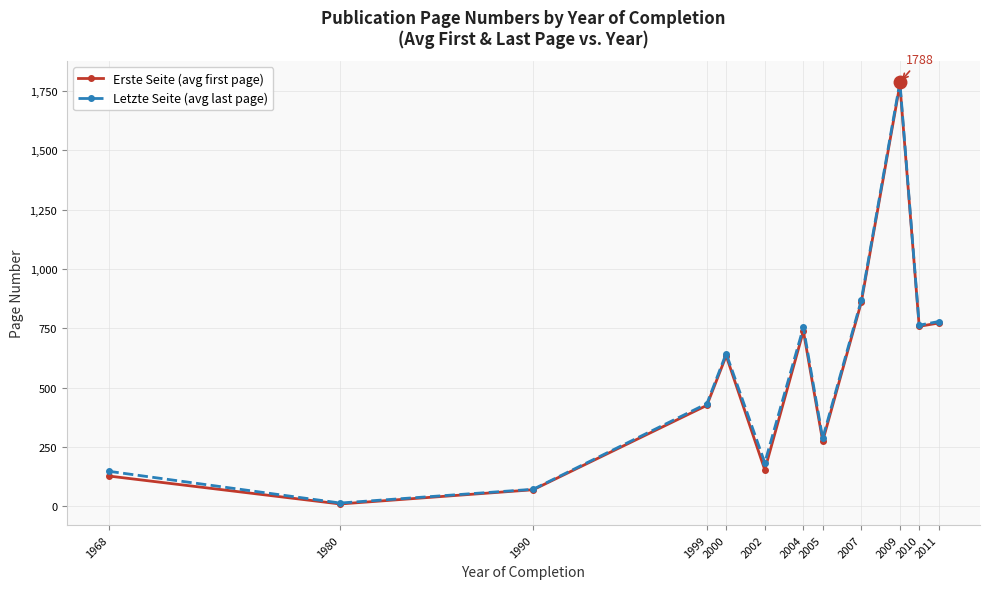

What is the value of the Erste Seite (avg first page) point at the 8th from the left?

274.0